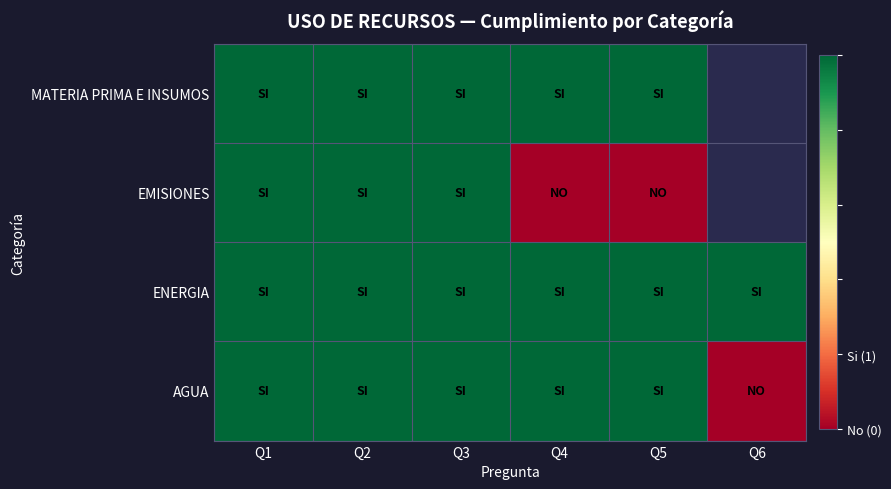

Read the EMISIONES value at Q2.

1.0